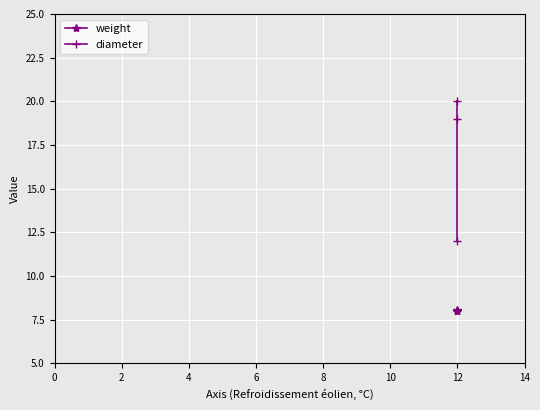

Rank the series by their average value, from highest to lowest.

diameter, weight